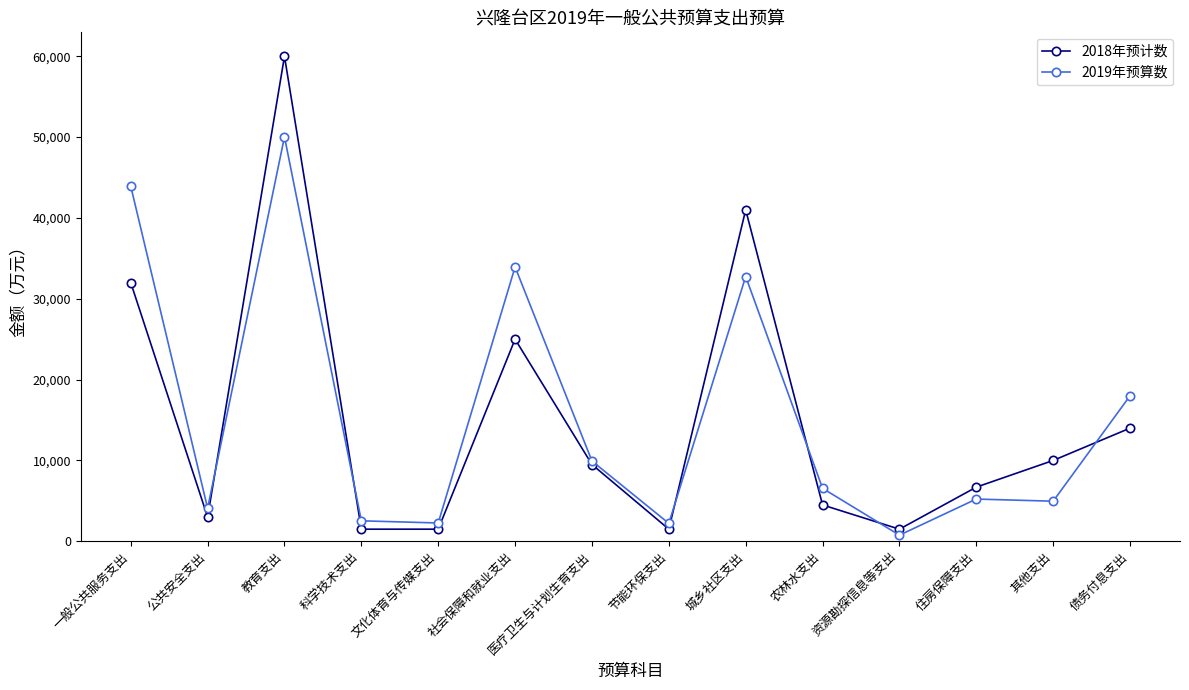

At how many categories does at least one series exceed 46210?

1